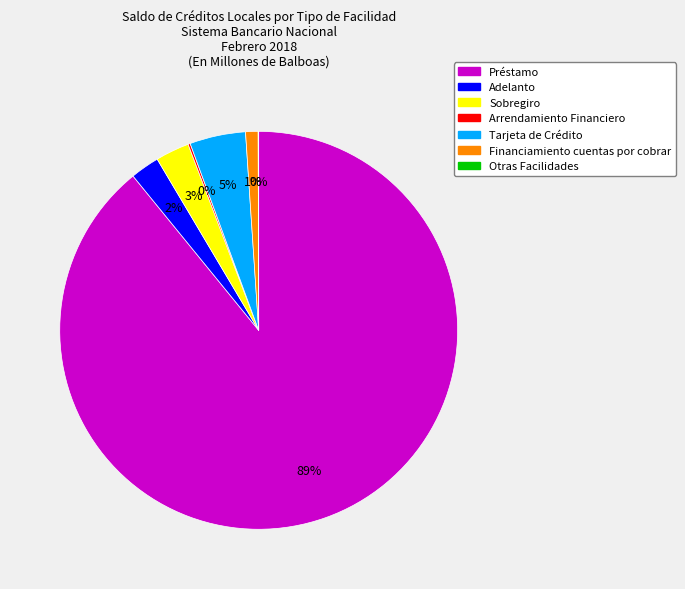

To the nearest percent, what portion does Adelanto represent?

2%